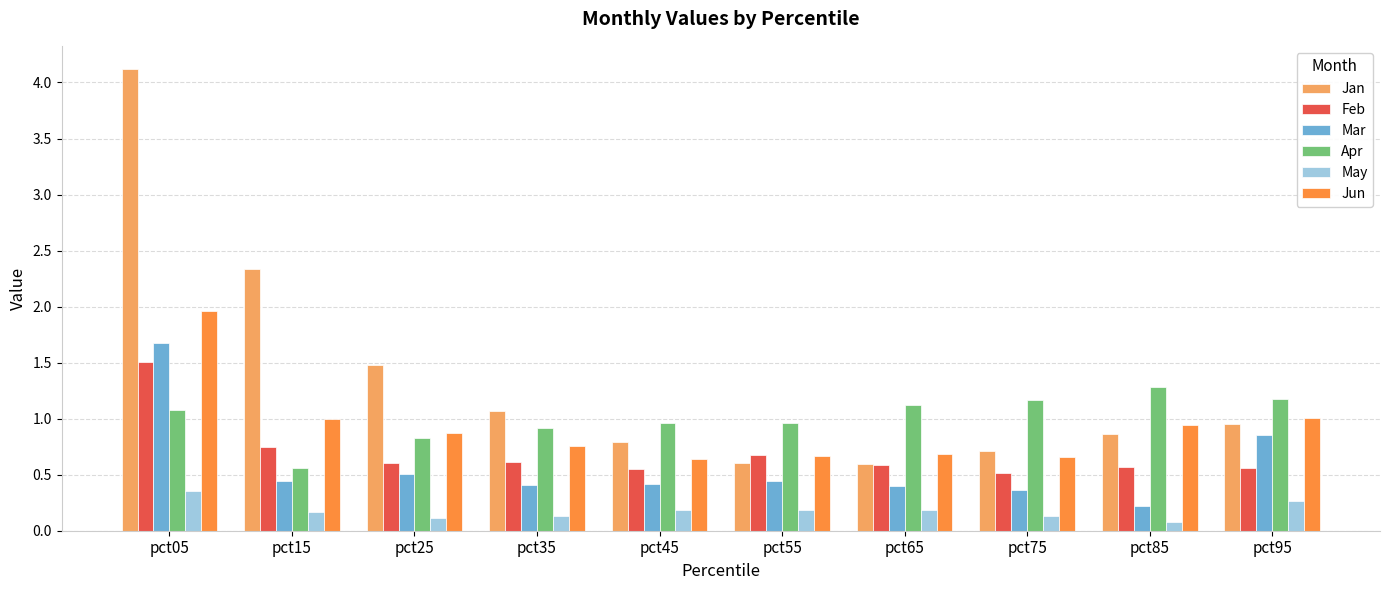

Between pct15 and pct95, which series saw the biggest shift?

Jan